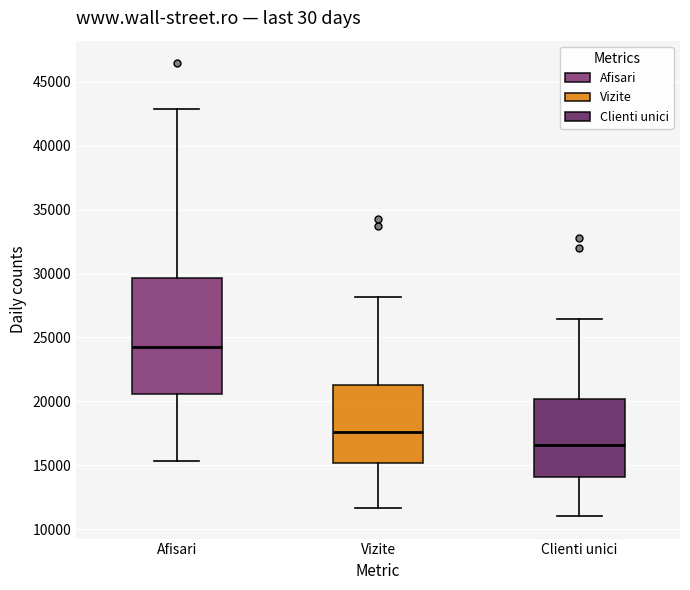

Which box has the highest median line?

Afisari